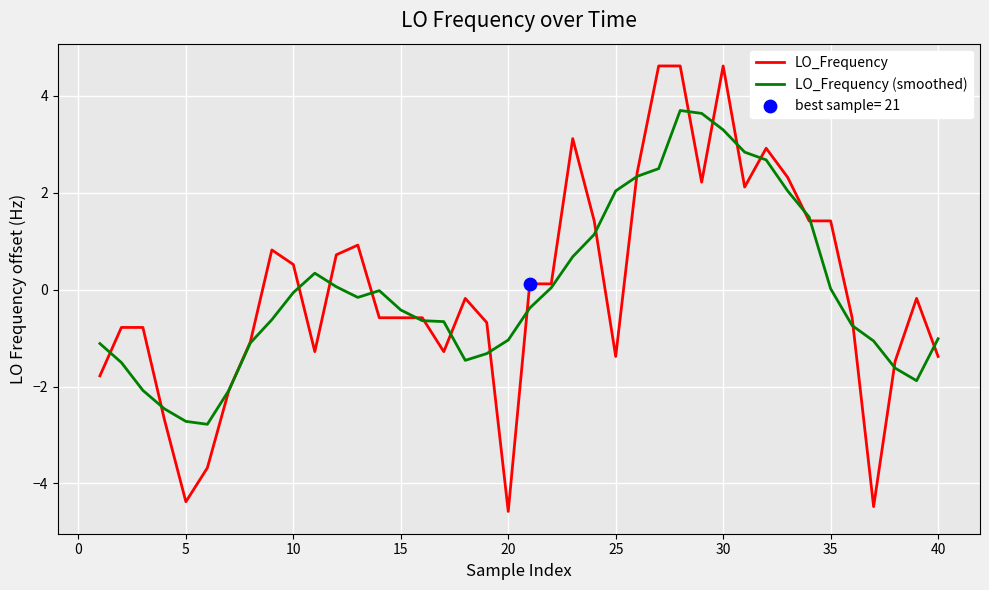

What is the minimum value for LO_Frequency (smoothed)?

-2.8